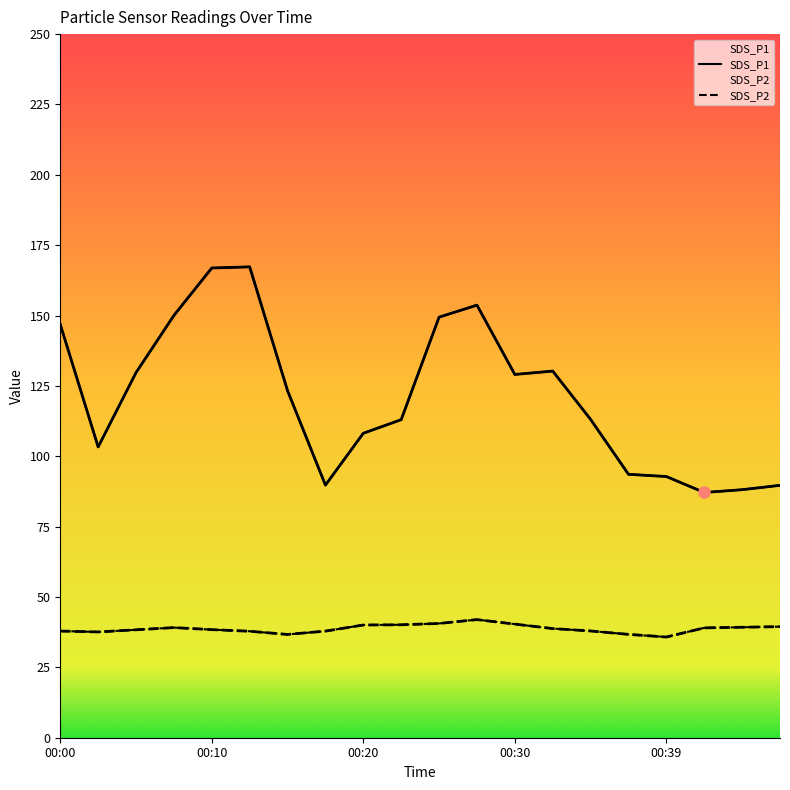

Does the chart display data point markers on the line(s)?

No